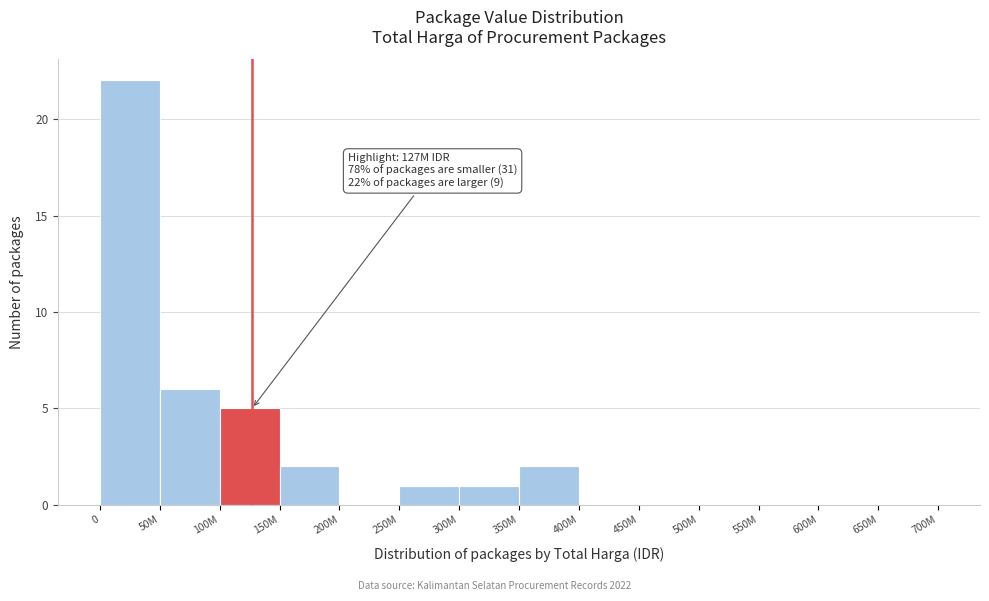

Reading left to right, extract all data points from this chart.

0=22	50M=6	100M=5	150M=2	200M=0	250M=1	300M=1	350M=2	400M=0	450M=0	500M=0	550M=0	600M=0	650M=0